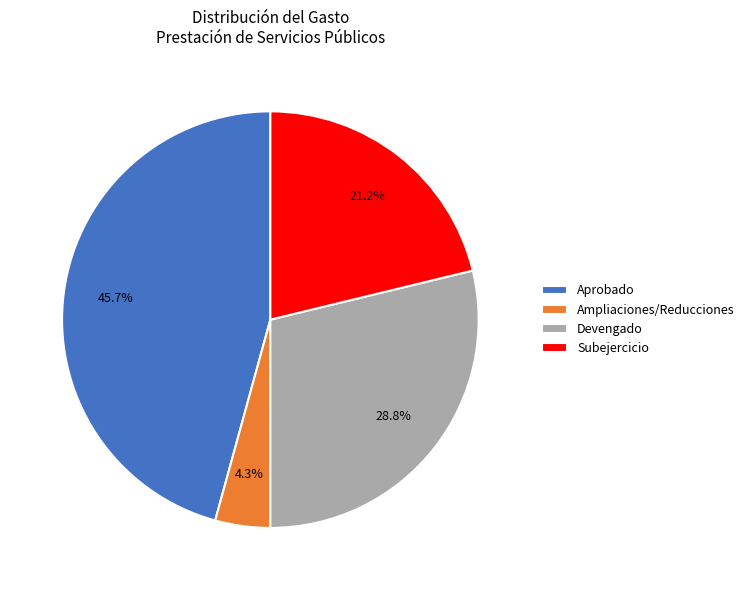

Rank the categories by value from lowest to highest.

Ampliaciones/Reducciones, Subejercicio, Devengado, Aprobado